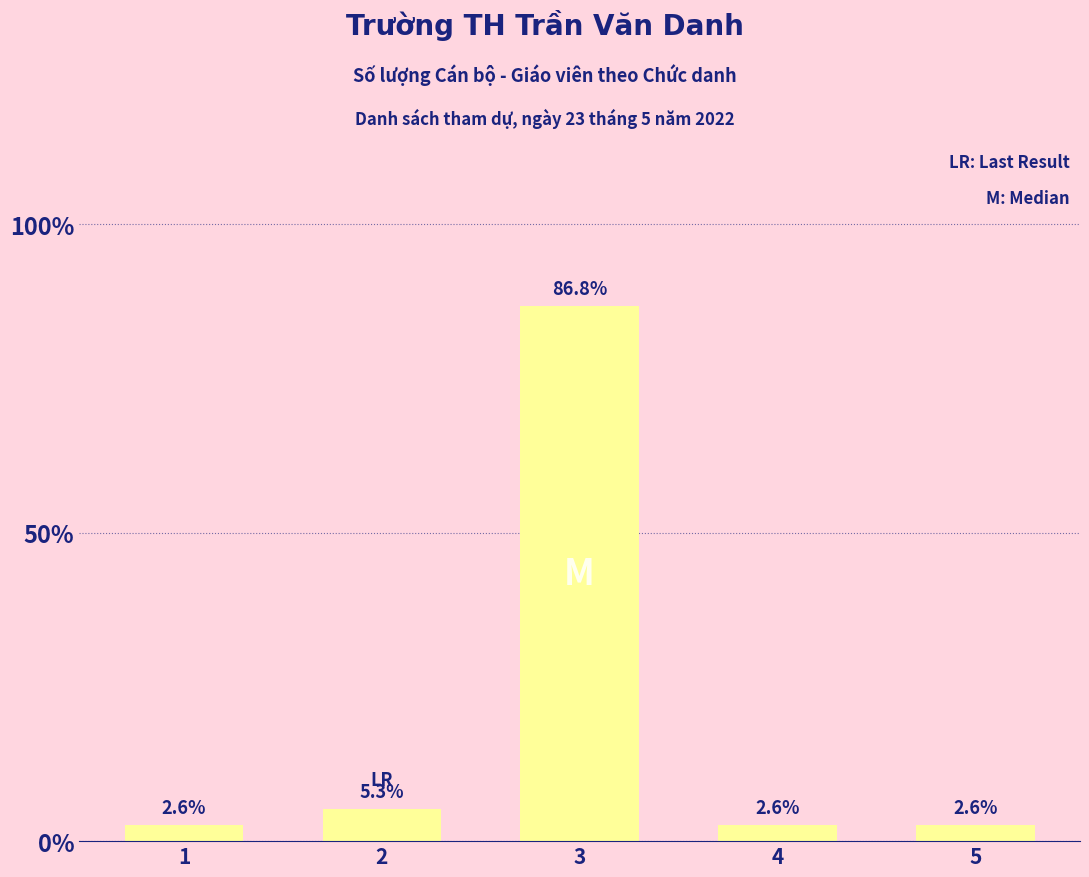

How many data points are above 1?

2